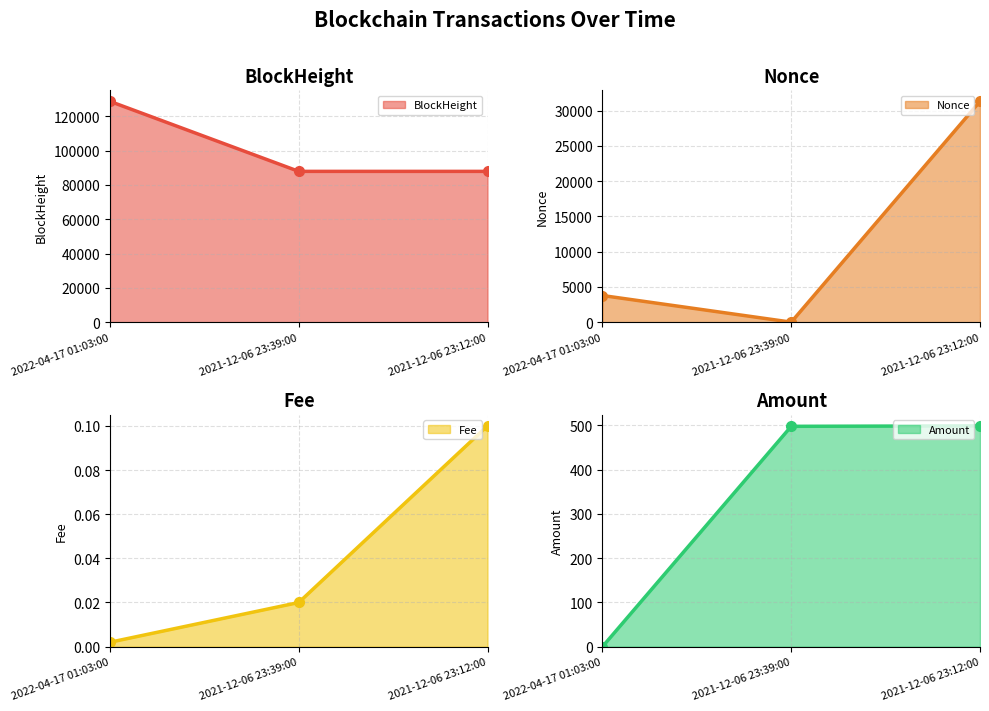

What are all the series names shown in the legend?

BlockHeight, Nonce, Fee, Amount